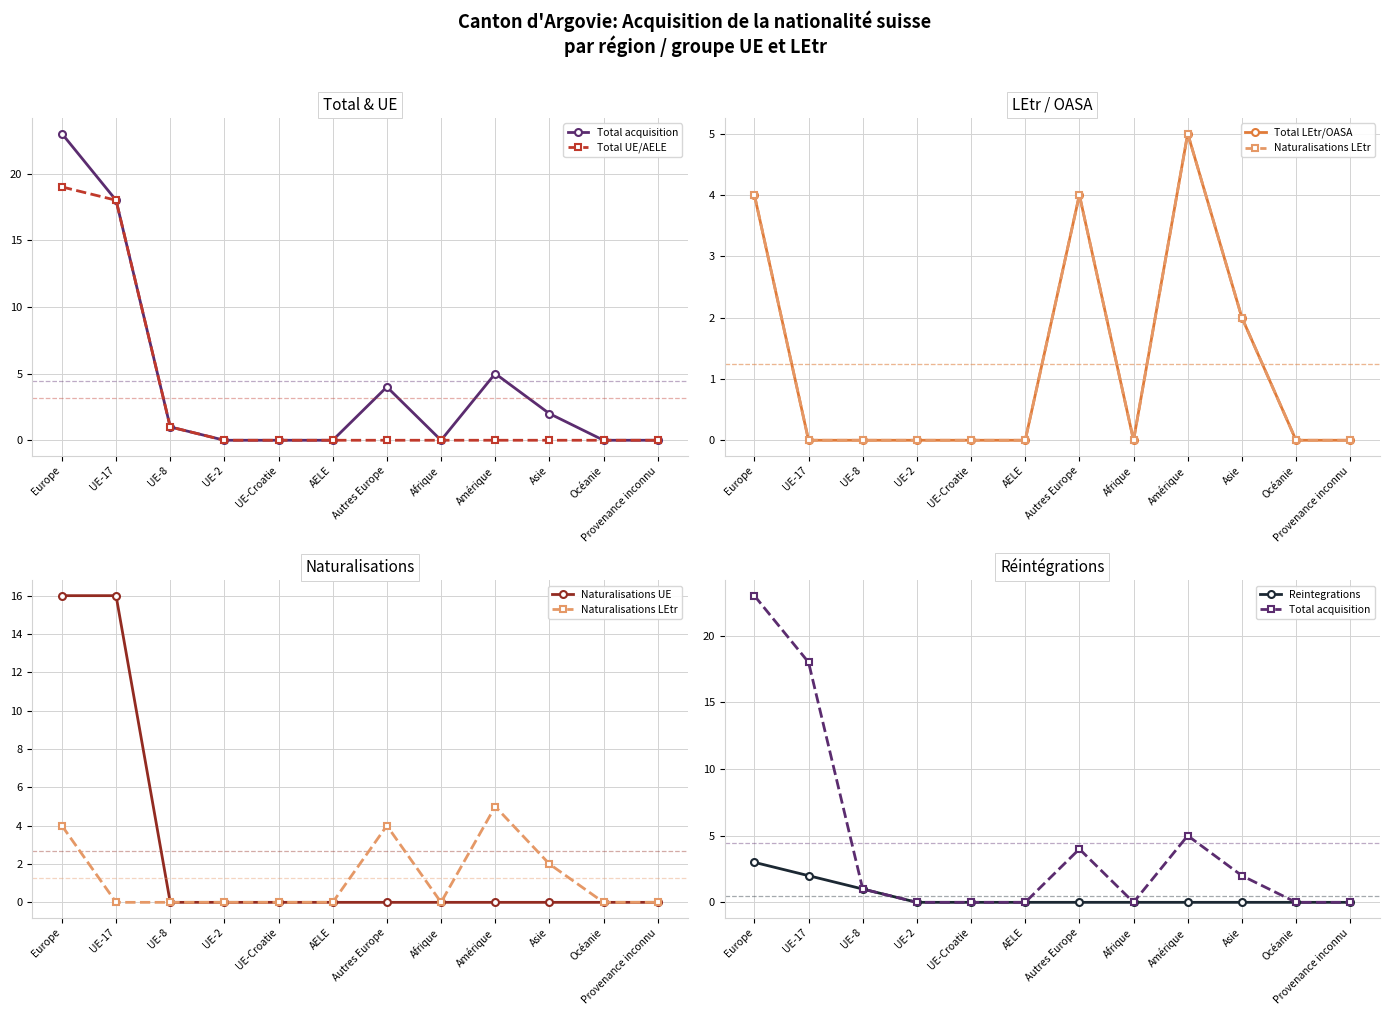

What position from the left is UE-2?

4